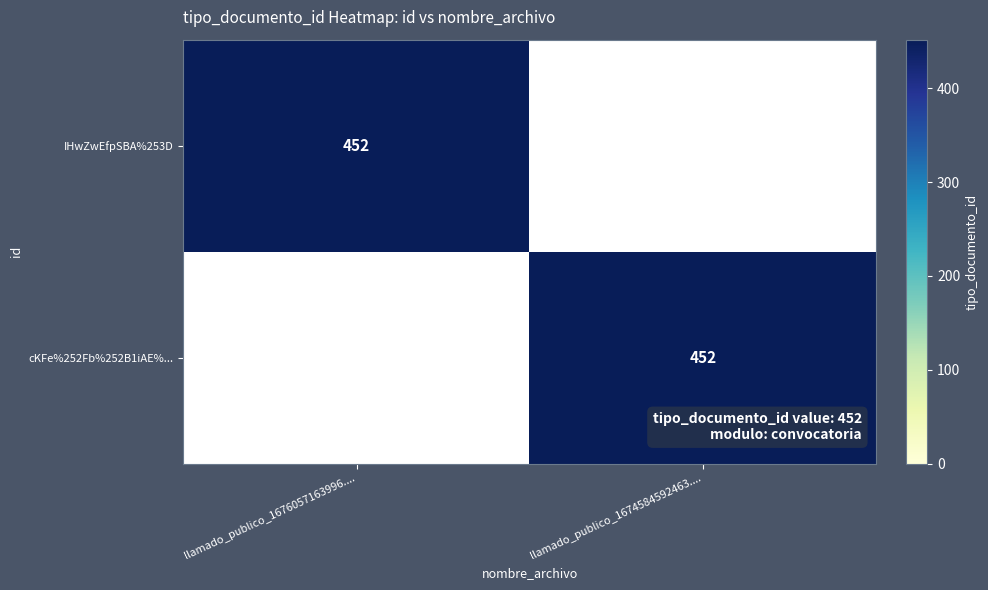

True or false: cKFe%252Fb%252B1iAE%... has a value of 773 at llamado_publico_1674584592463.....

False